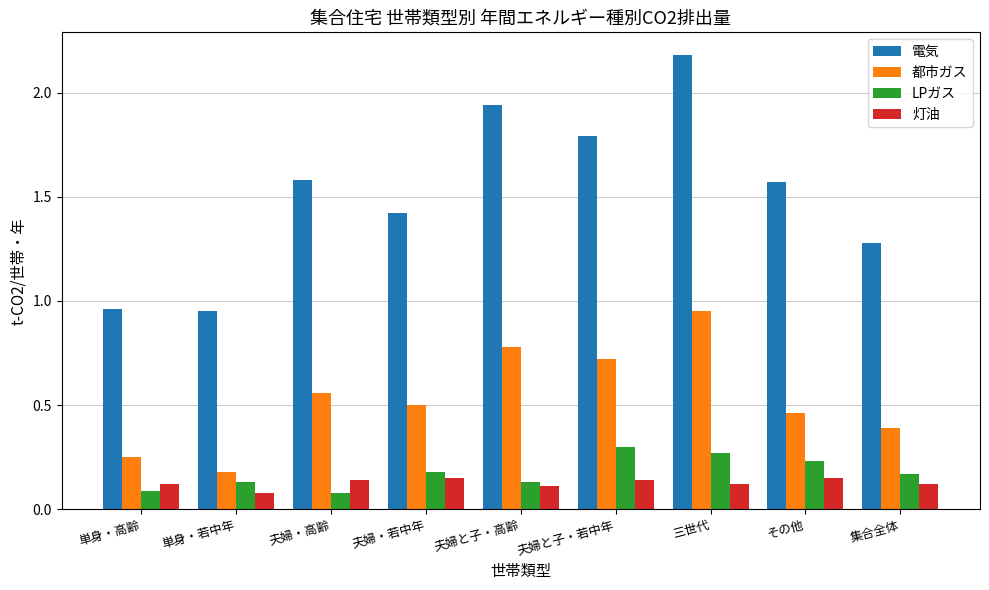

Which series has the largest total across all categories?

電気